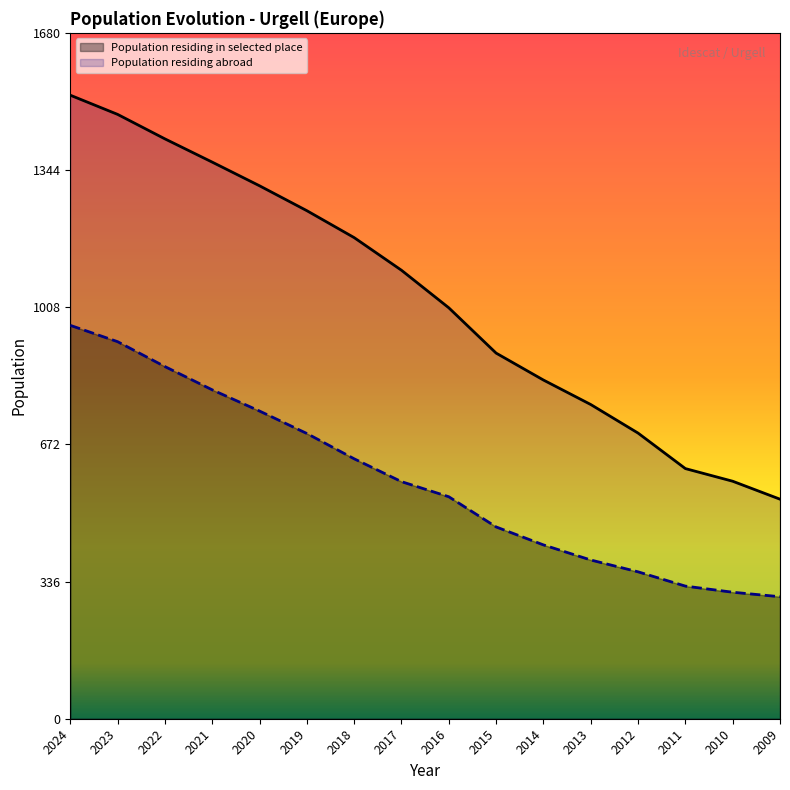

True or false: Population residing in selected place has more than 2 interior local peaks.

False